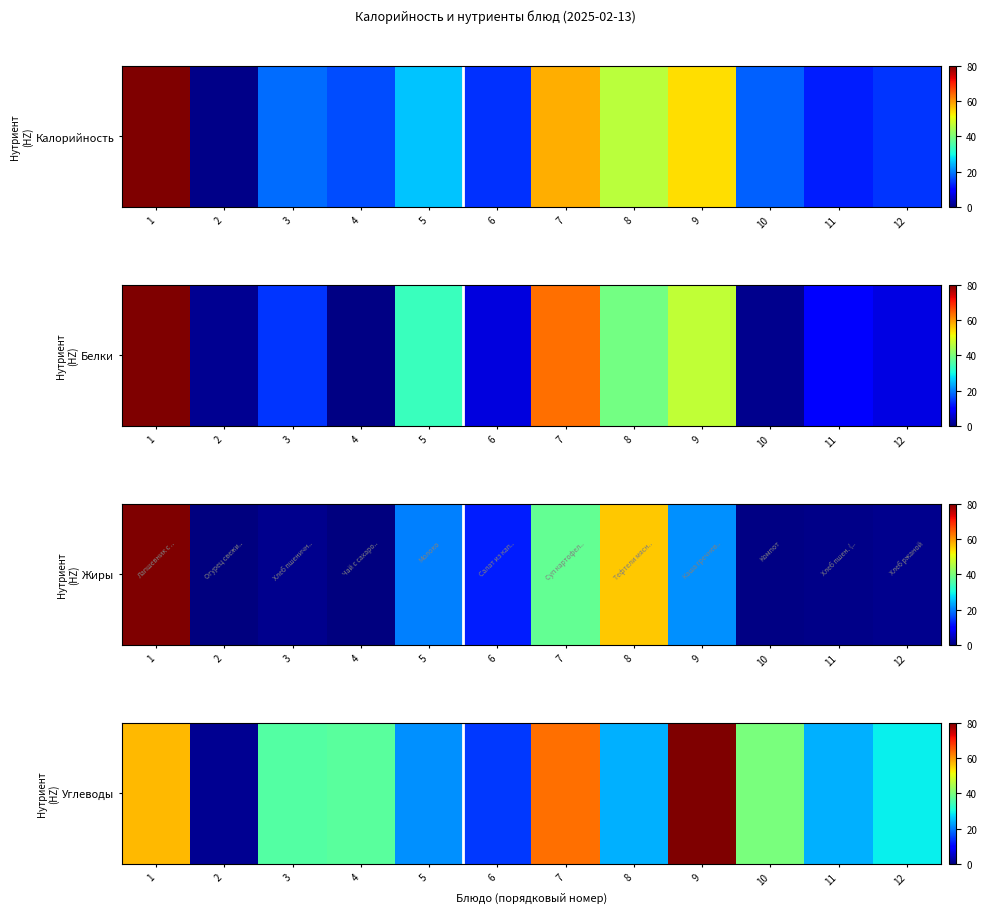

Where is the data nearest to the value 40?

10